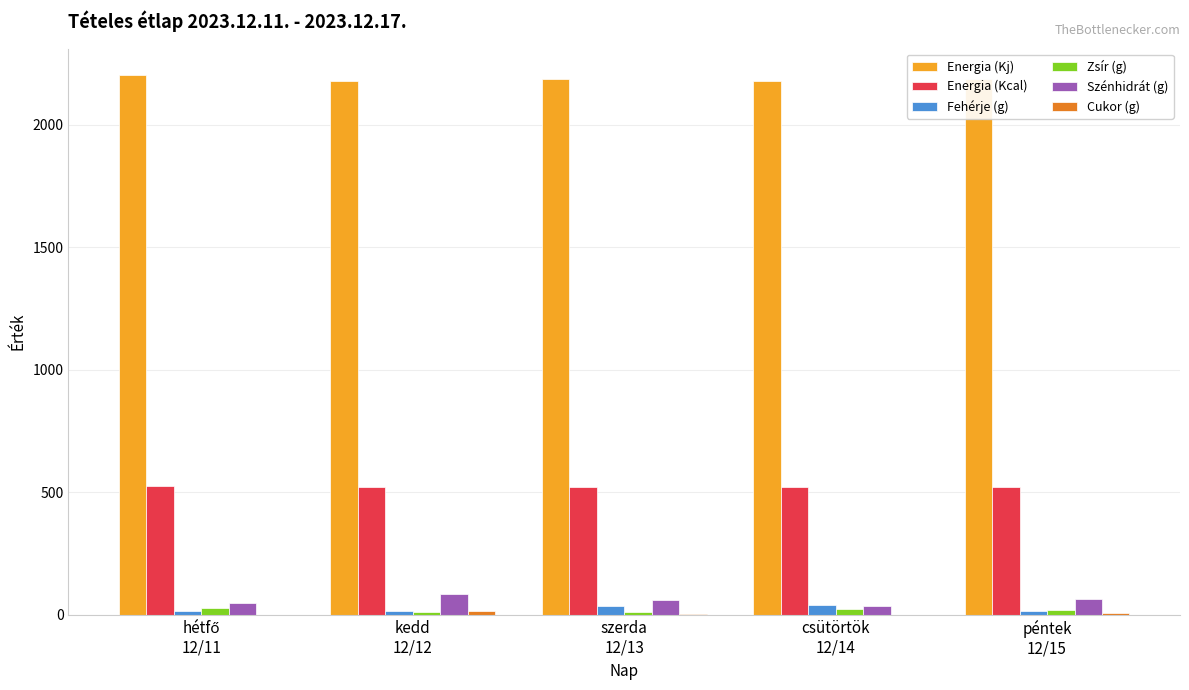

What is the sum of all Fehérje (g) values?

130.3